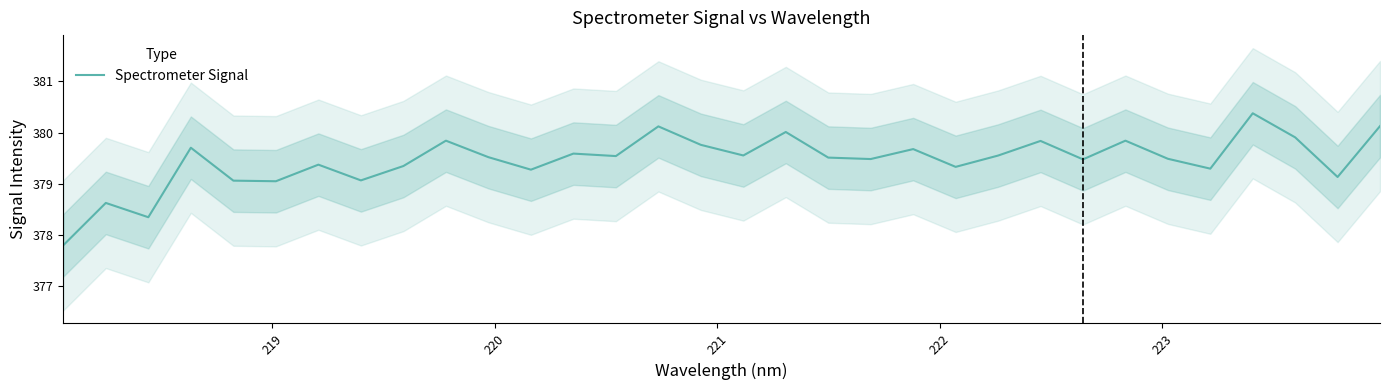

Reading right to left, transcribe all the data shown in this chart.

380.1	379.1	379.9	380.4	379.3	379.5	379.8	379.5	379.8	379.5	379.3	379.7	379.5	379.5	380.0	379.6	379.8	380.1	379.5	379.6	379.3	379.5	379.8	379.3	379.1	379.4	379.0	379.1	379.7	378.3	378.6	377.8